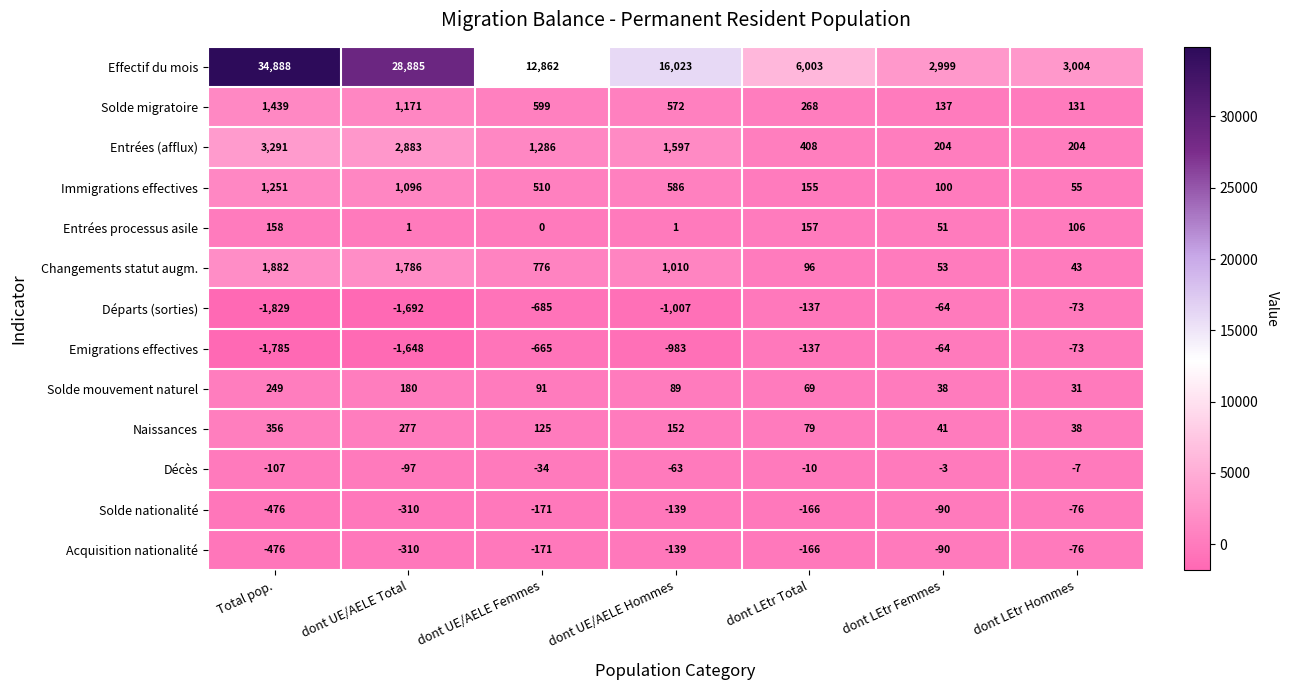

Is it true that Immigrations effectives equals 892 at dont UE/AELE Femmes?

False